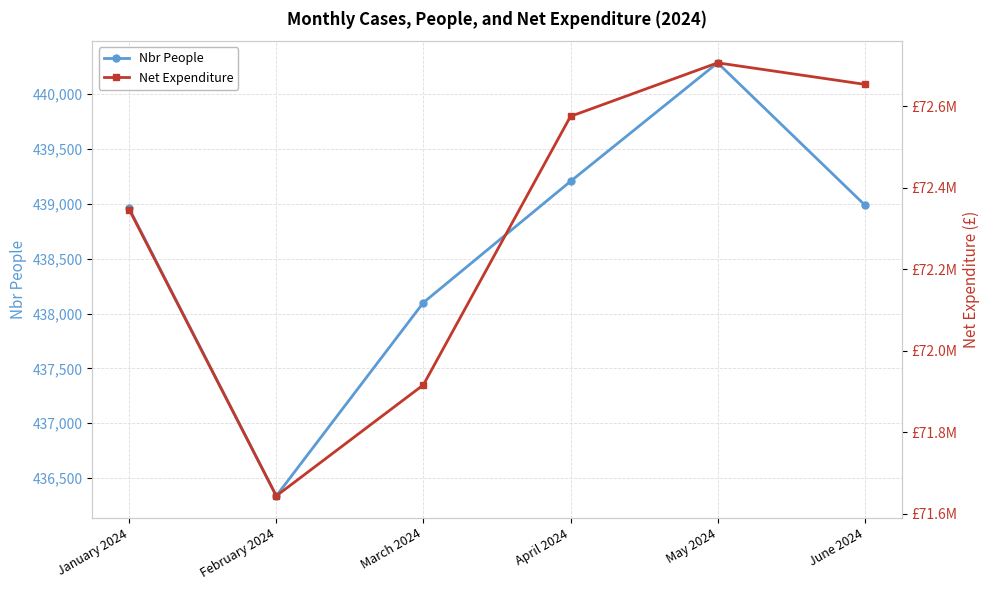

How many series are shown in this chart?

2